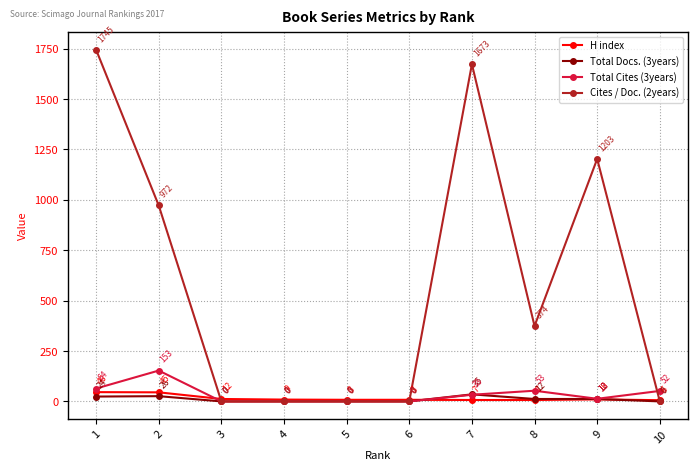

At which category does Cites / Doc. (2years) reach its first local peak?

7